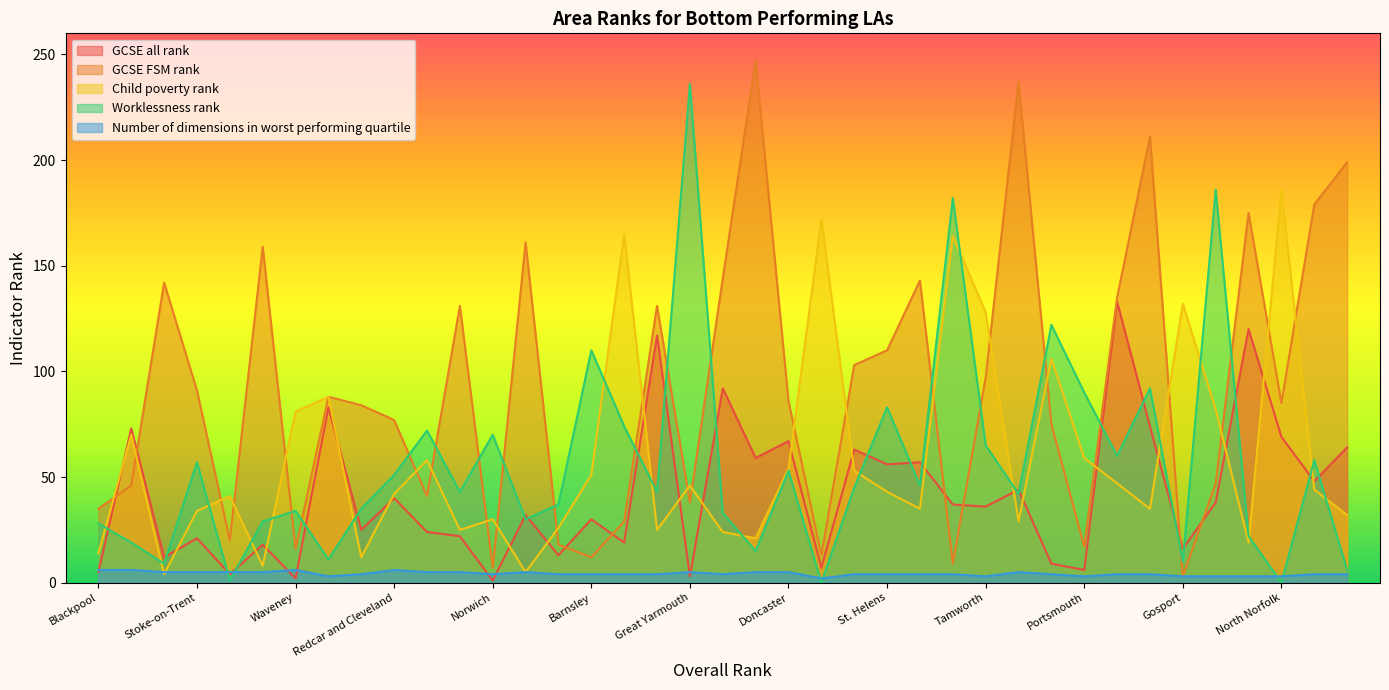

Does the chart have visible grid lines?

No